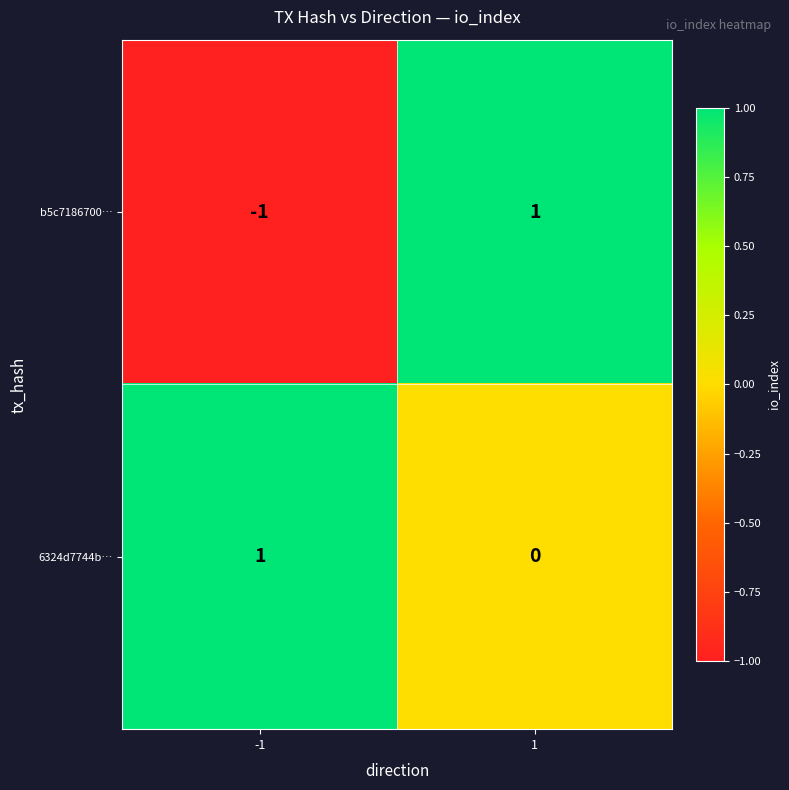

Which series has the largest total across all categories?

6324d7744b…